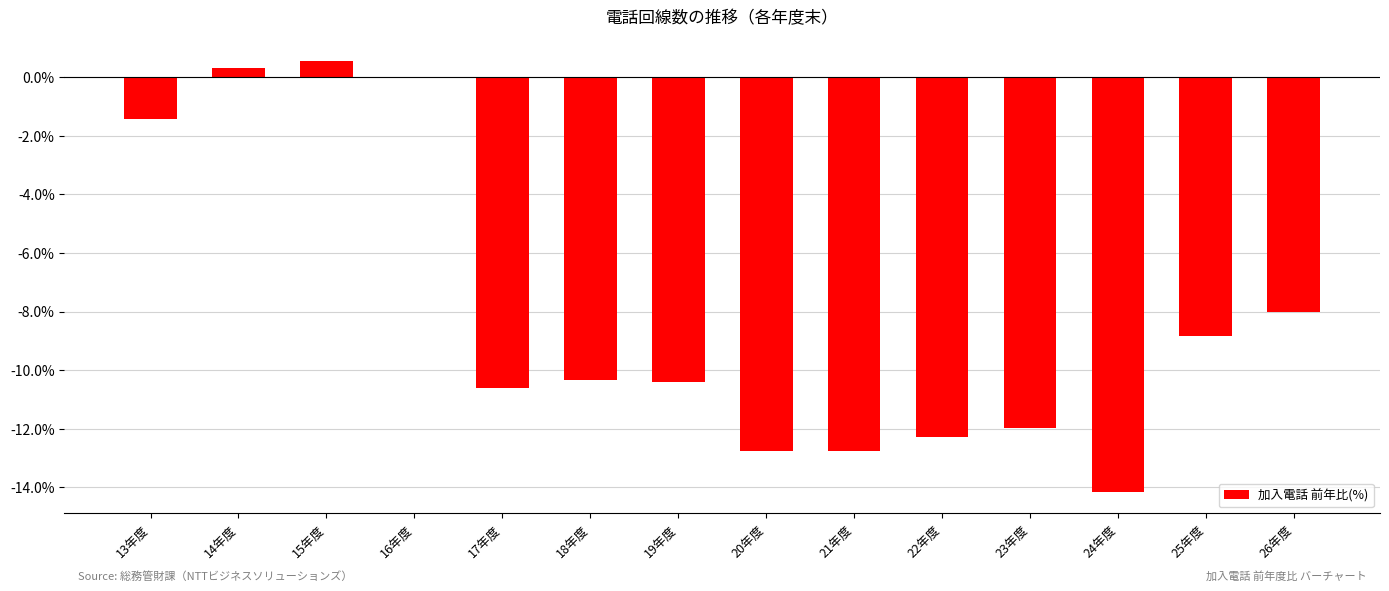

True or false: the data shows -14.2 at 24年度.

True